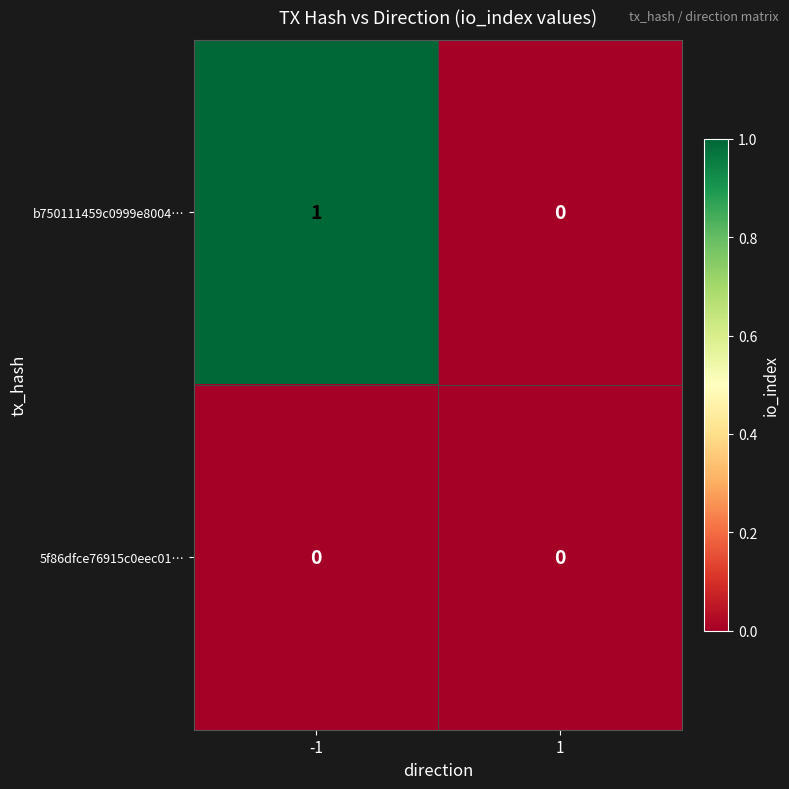

List the series in order of their overall mean, highest first.

b750111459c0999e8004…, 5f86dfce76915c0eec01…